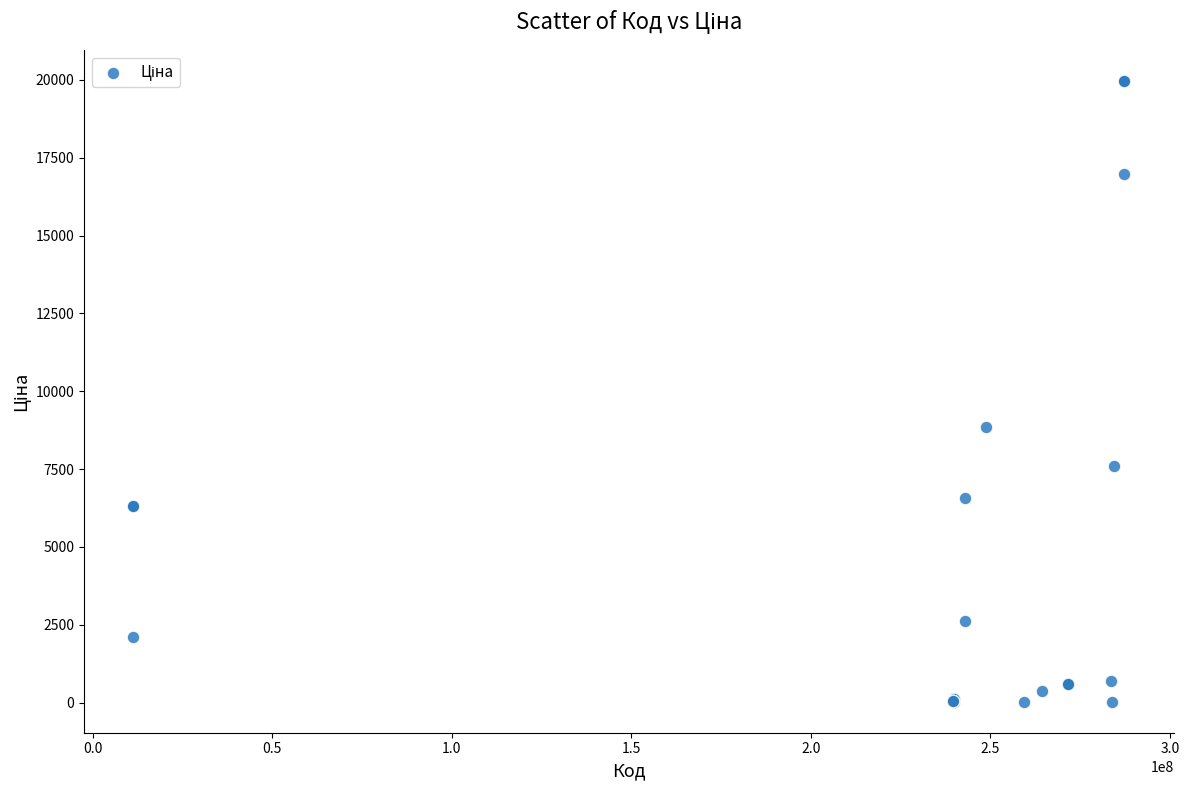

What Y value in the scatter plot is closest to 9997?

8856.7